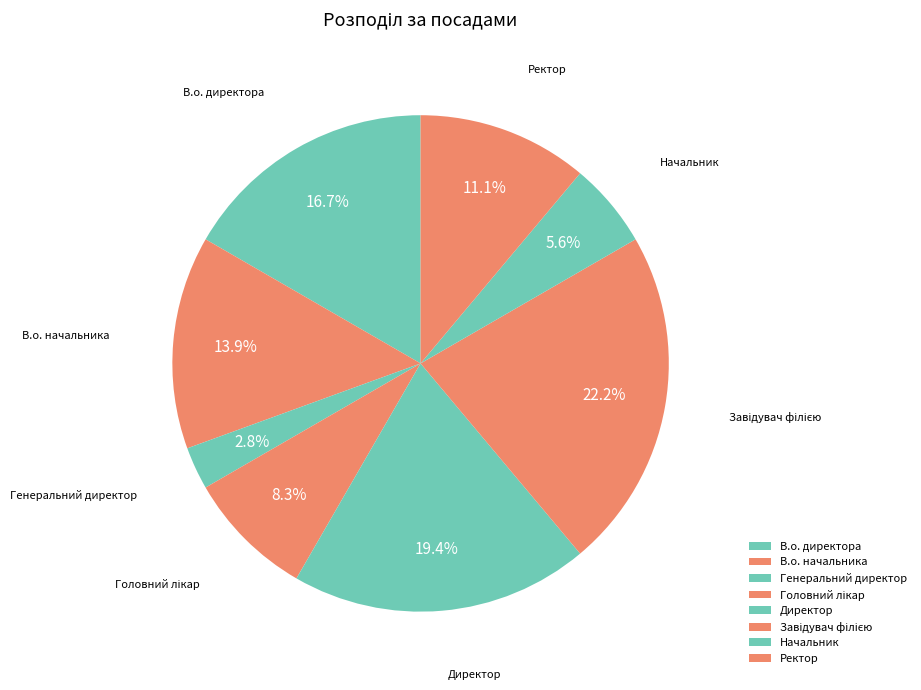

Does В.о. директора account for over 50% of the chart?

No